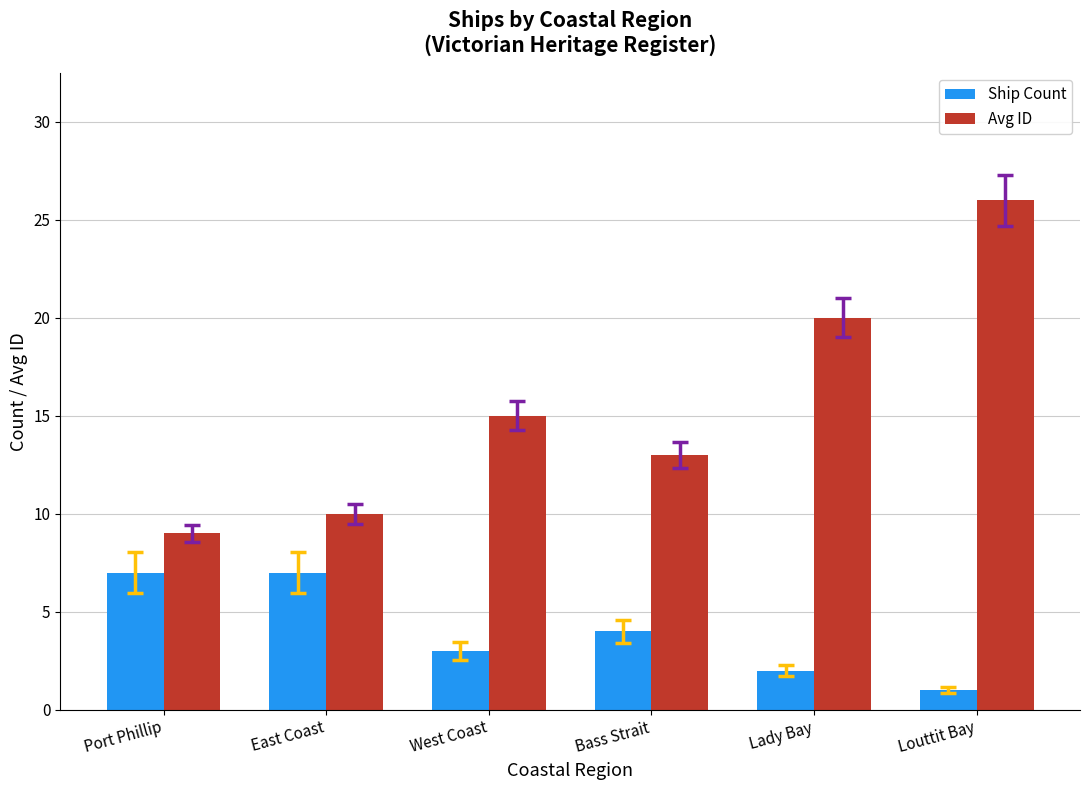

Reading left to right, extract all data points from this chart.

Ship Count: Port Phillip=7	East Coast=7	West Coast=3	Bass Strait=4	Lady Bay=2	Louttit Bay=1
Avg ID: Port Phillip=9	East Coast=10	West Coast=15	Bass Strait=13	Lady Bay=20	Louttit Bay=26